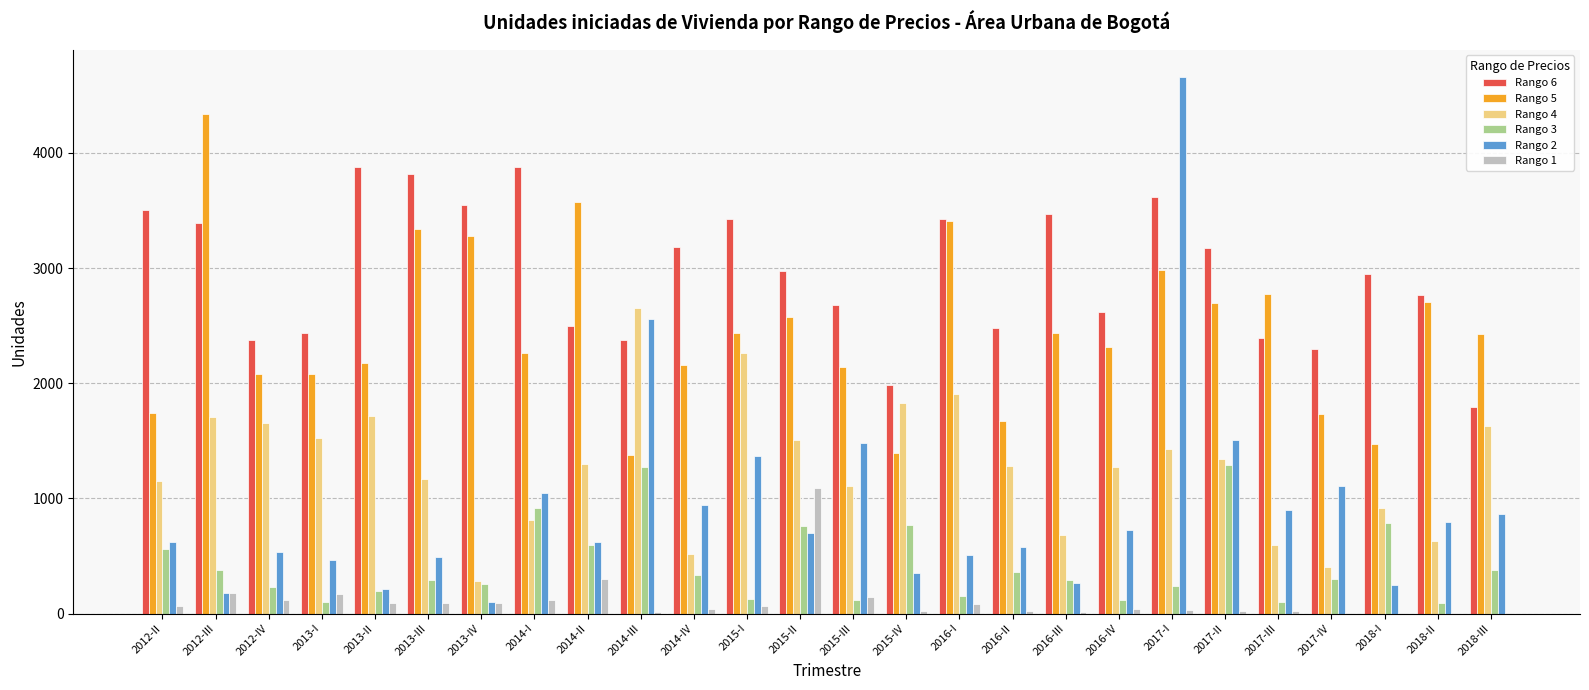

What is the approximate value of Rango 6 at 2014-II, to the nearest 50?

2500